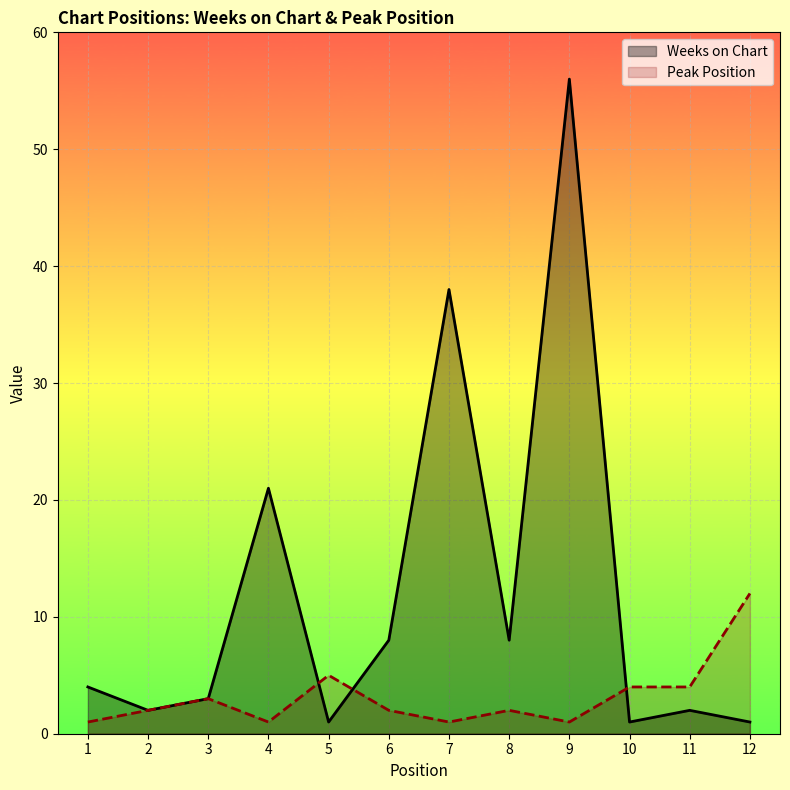

At which label does Peak Position first exceed 2?

3